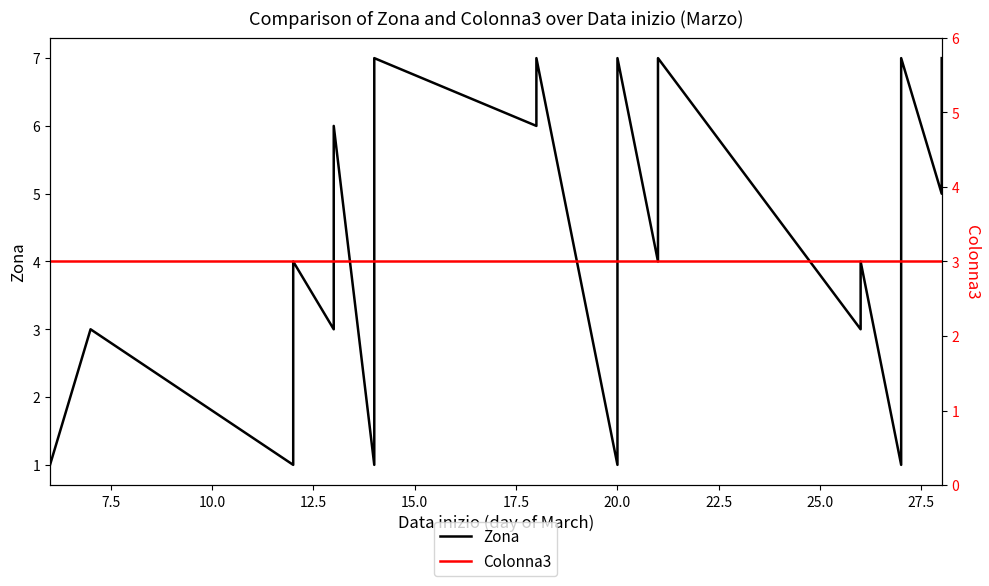

Is it true that Zona equals 1 at 20.0?

True